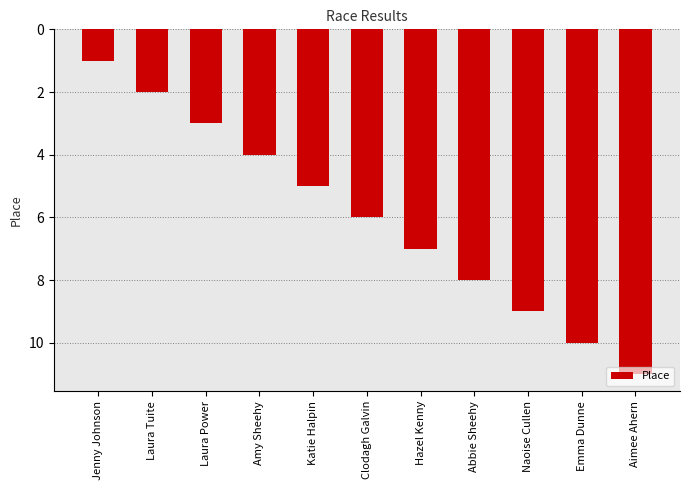

Rank the categories by value from highest to lowest.

Aimee Ahern, Emma Dunne, Naoise Cullen, Abbie Sheehy, Hazel Kenny, Clodagh Galvin, Katie Halpin, Amy Sheehy, Laura Power, Laura Tuite, Jenny Johnson